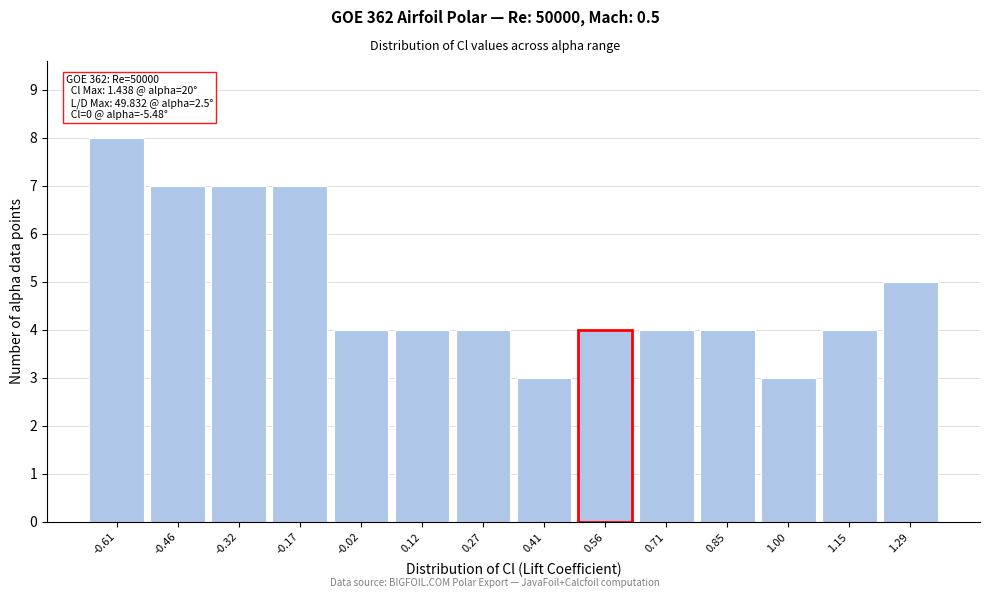

Reading left to right, transcribe all the data shown in this chart.

8	7	7	7	4	4	4	3	4	4	4	3	4	5